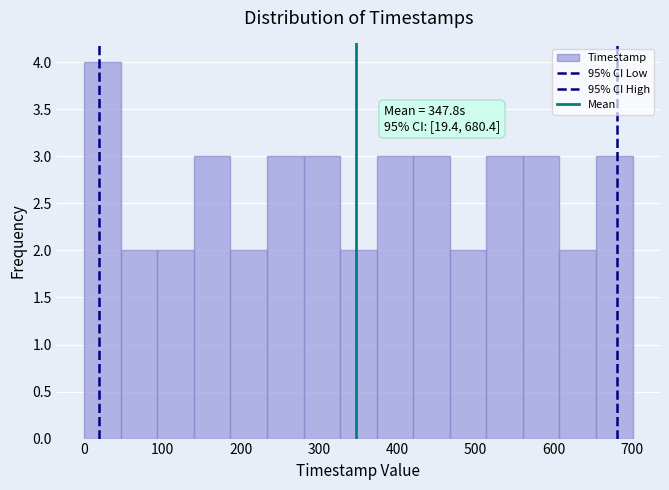

Which range on the x-axis has the tallest bar?

0 to 50